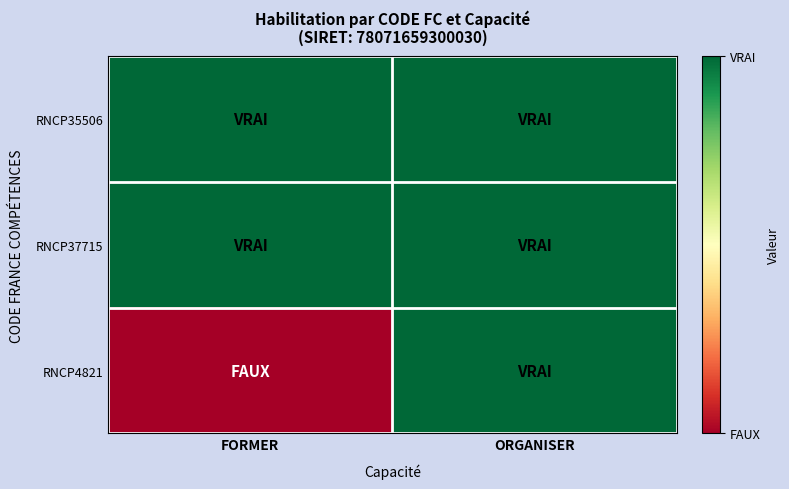

Between FORMER and ORGANISER, which series saw the biggest shift?

RNCP4821